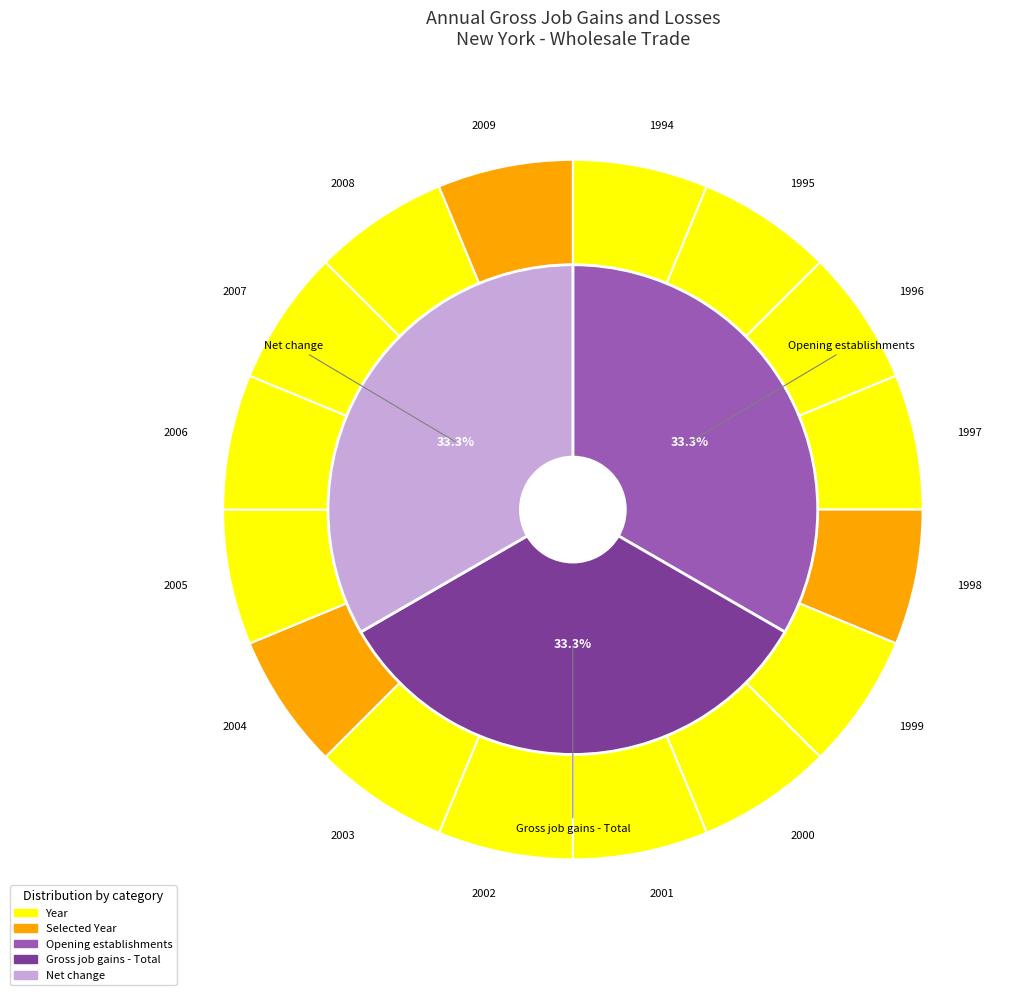

Does 2008 account for over 50% of the chart?

No